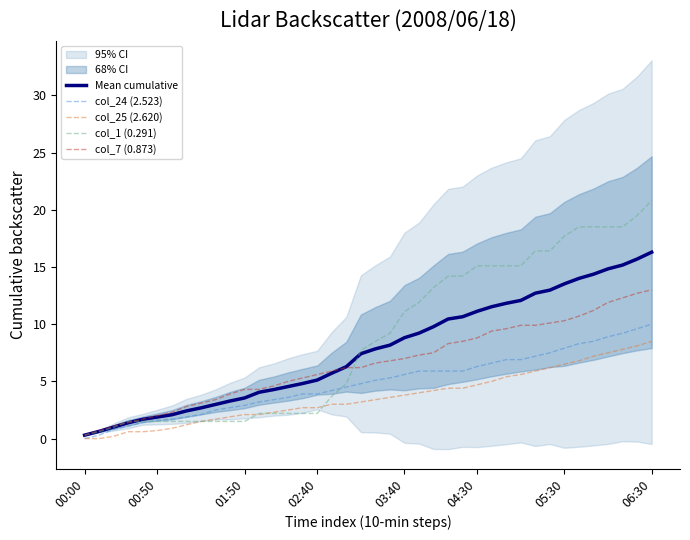

The Mean cumulative series shows 2.7 at 8. True or false?

True